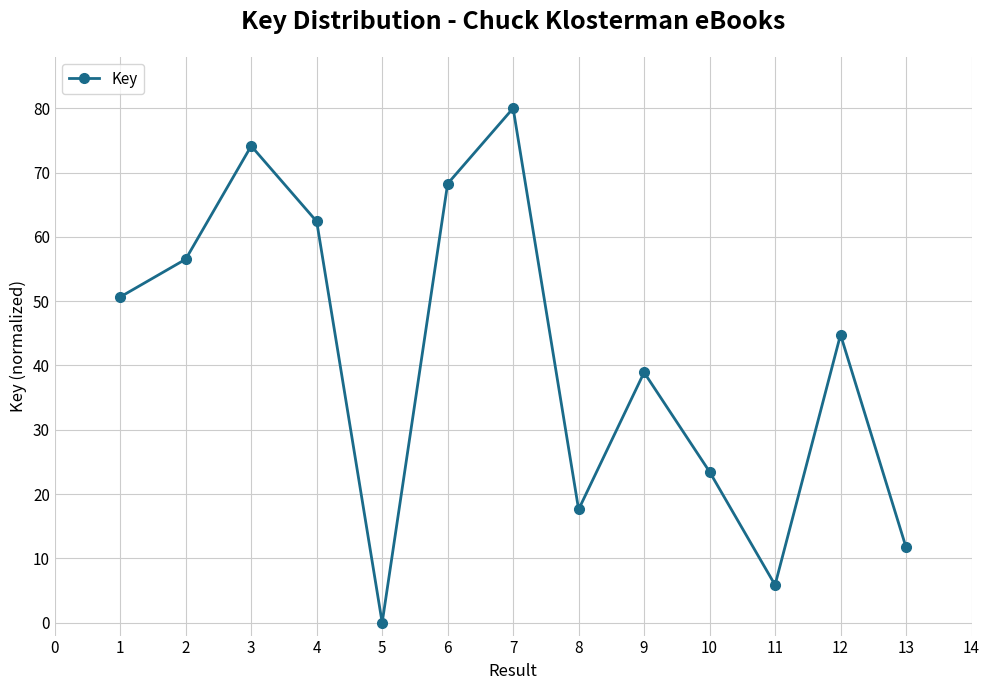

Which category has the lowest value across all series?

5